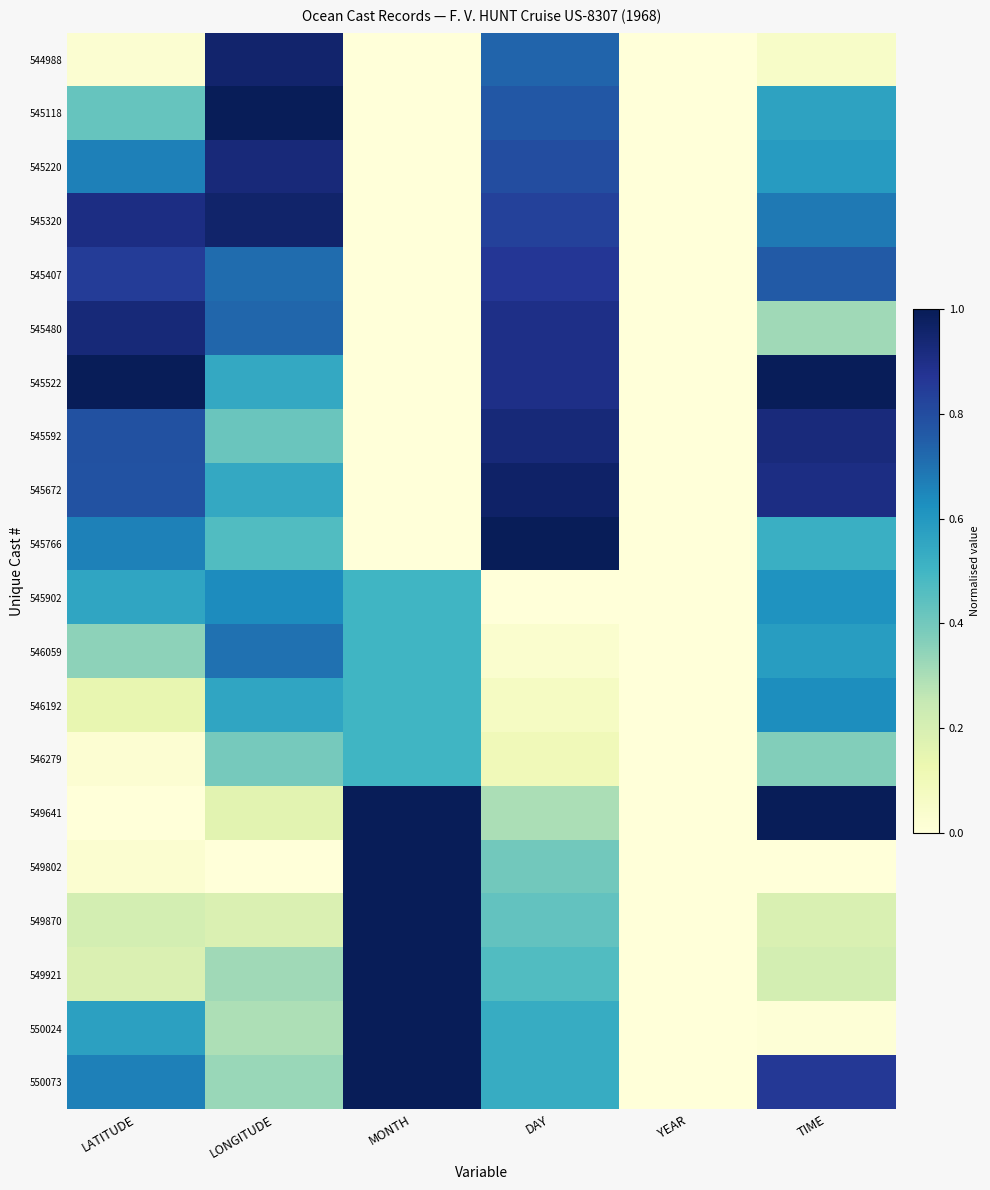

Reading left to right, what are all the values shown in this chart?

544988: LATITUDE=0.0	LONGITUDE=1.0	MONTH=0.0	DAY=0.7	YEAR=0.0	TIME=0.1
545118: LATITUDE=0.4	LONGITUDE=1.0	MONTH=0.0	DAY=0.8	YEAR=0.0	TIME=0.6
545220: LATITUDE=0.7	LONGITUDE=0.9	MONTH=0.0	DAY=0.8	YEAR=0.0	TIME=0.6
545320: LATITUDE=0.9	LONGITUDE=1.0	MONTH=0.0	DAY=0.8	YEAR=0.0	TIME=0.7
545407: LATITUDE=0.8	LONGITUDE=0.7	MONTH=0.0	DAY=0.9	YEAR=0.0	TIME=0.8
545480: LATITUDE=0.9	LONGITUDE=0.7	MONTH=0.0	DAY=0.9	YEAR=0.0	TIME=0.3
545522: LATITUDE=1.0	LONGITUDE=0.5	MONTH=0.0	DAY=0.9	YEAR=0.0	TIME=1.0
545592: LATITUDE=0.8	LONGITUDE=0.4	MONTH=0.0	DAY=0.9	YEAR=0.0	TIME=0.9
545672: LATITUDE=0.8	LONGITUDE=0.5	MONTH=0.0	DAY=1.0	YEAR=0.0	TIME=0.9
545766: LATITUDE=0.7	LONGITUDE=0.5	MONTH=0.0	DAY=1.0	YEAR=0.0	TIME=0.5
545902: LATITUDE=0.6	LONGITUDE=0.6	MONTH=0.5	DAY=0.0	YEAR=0.0	TIME=0.6
546059: LATITUDE=0.3	LONGITUDE=0.7	MONTH=0.5	DAY=0.0	YEAR=0.0	TIME=0.6
546192: LATITUDE=0.1	LONGITUDE=0.6	MONTH=0.5	DAY=0.1	YEAR=0.0	TIME=0.6
546279: LATITUDE=0.0	LONGITUDE=0.4	MONTH=0.5	DAY=0.1	YEAR=0.0	TIME=0.4
549641: LATITUDE=0.0	LONGITUDE=0.2	MONTH=1.0	DAY=0.3	YEAR=0.0	TIME=1.0
549802: LATITUDE=0.0	LONGITUDE=0.0	MONTH=1.0	DAY=0.4	YEAR=0.0	TIME=0.0
549870: LATITUDE=0.2	LONGITUDE=0.2	MONTH=1.0	DAY=0.4	YEAR=0.0	TIME=0.2
549921: LATITUDE=0.2	LONGITUDE=0.3	MONTH=1.0	DAY=0.5	YEAR=0.0	TIME=0.2
550024: LATITUDE=0.6	LONGITUDE=0.3	MONTH=1.0	DAY=0.5	YEAR=0.0	TIME=0.0
550073: LATITUDE=0.7	LONGITUDE=0.3	MONTH=1.0	DAY=0.5	YEAR=0.0	TIME=0.9